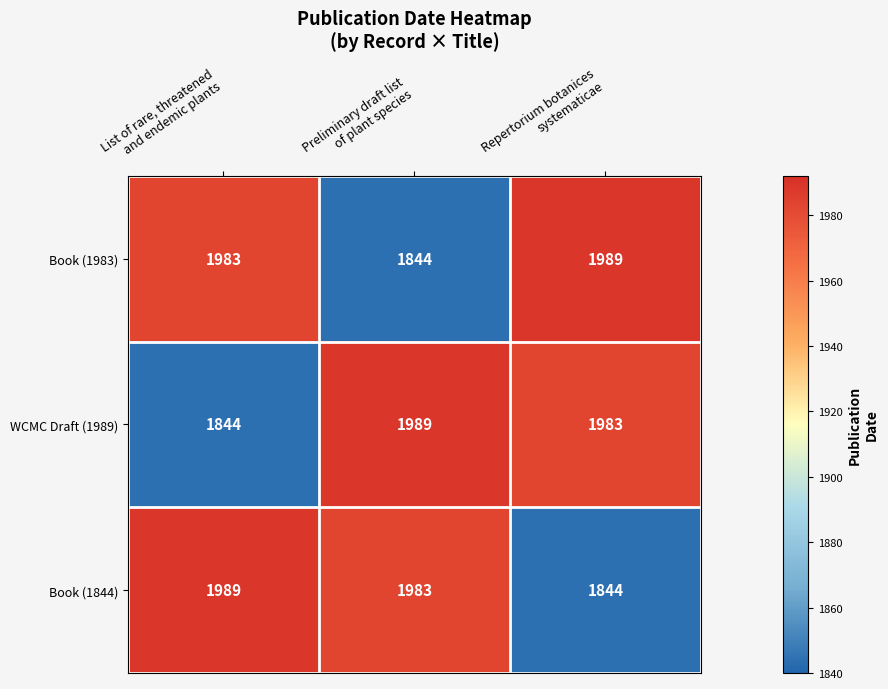

What is the minimum value for WCMC Draft (1989)?

1844